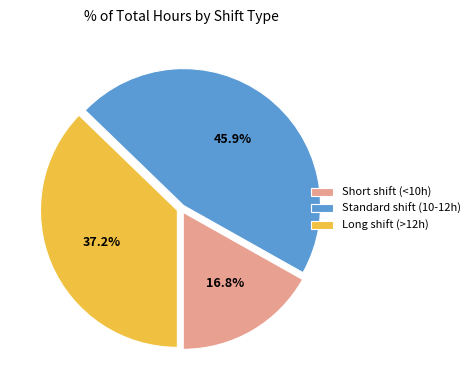

How much of the chart is everything except Standard shift (10-12h)?

54.1%